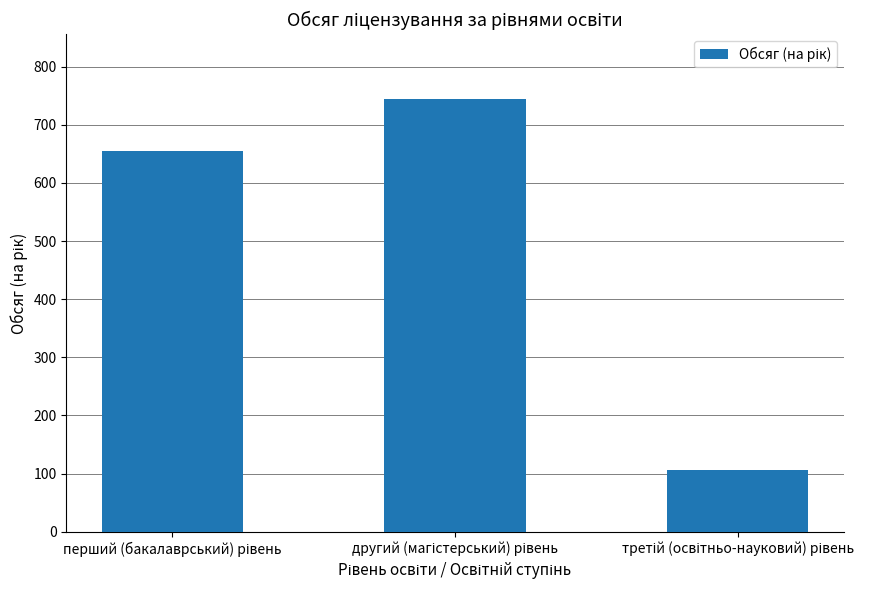

How many distinct data groups are displayed?

1